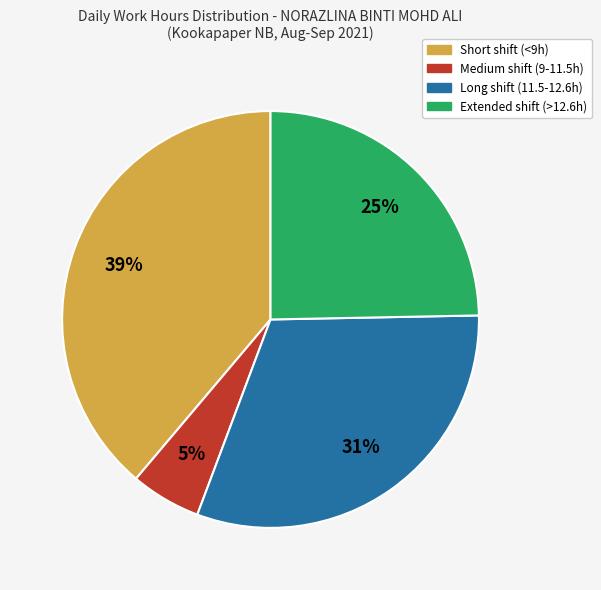

To the nearest percent, what is the average slice percentage?

25%